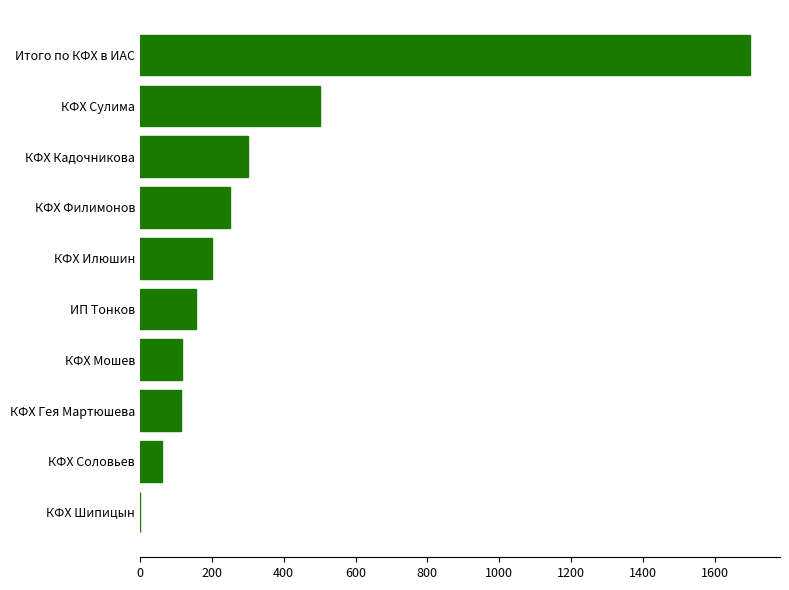

Read the value at КФХ Мошев.

117.5